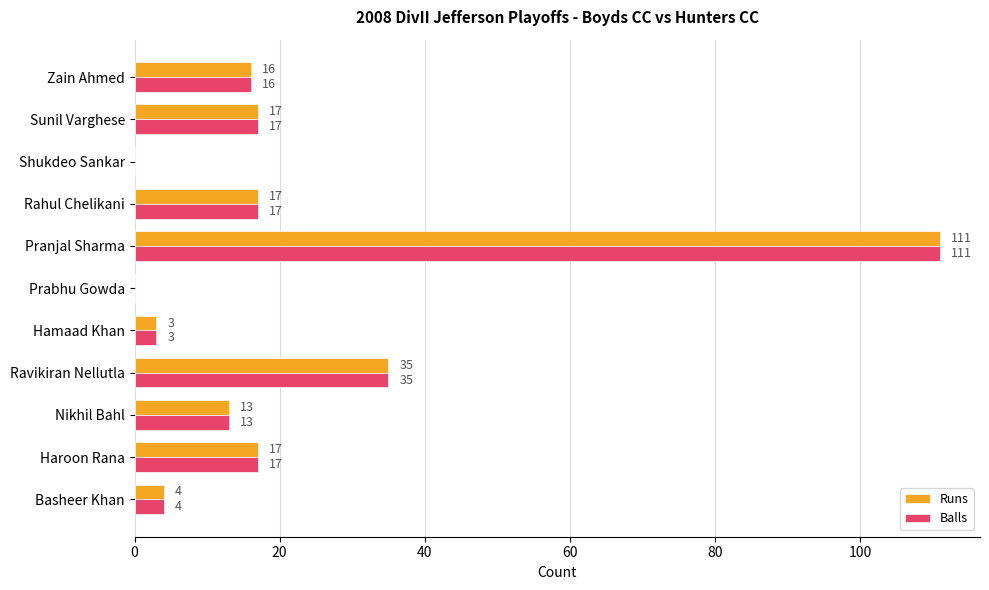

The Balls series shows 76 at Prabhu Gowda. True or false?

False